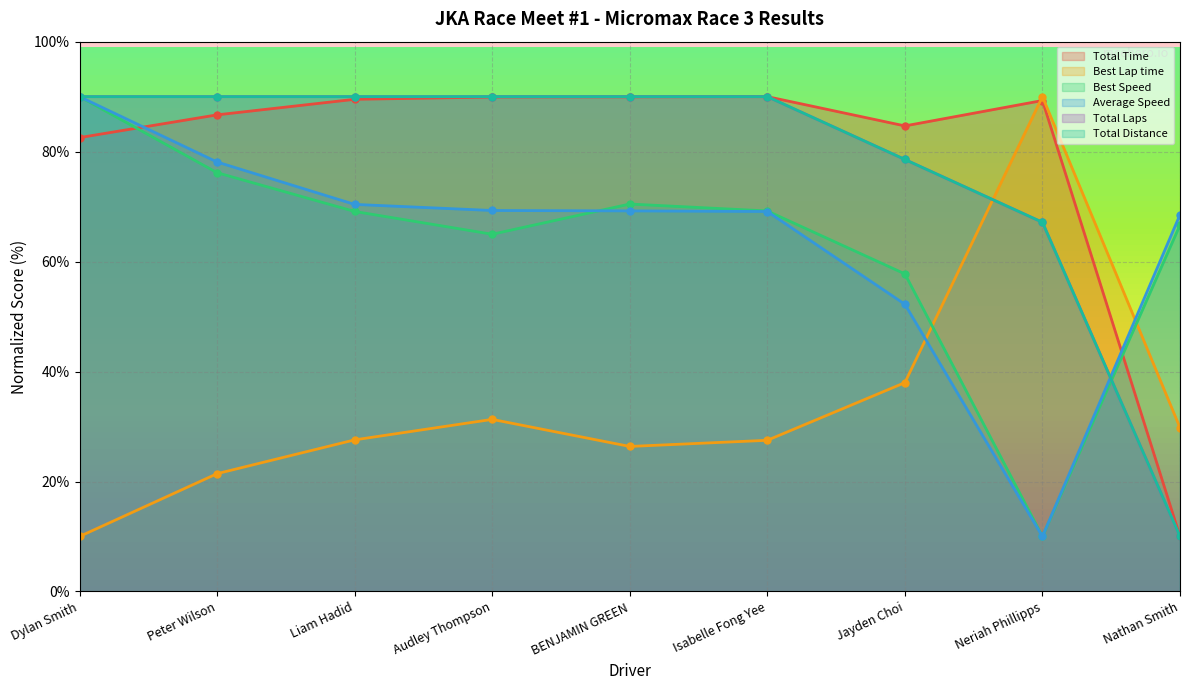

What is the spread (max minus min) of values at Isabelle Fong Yee?

62.5